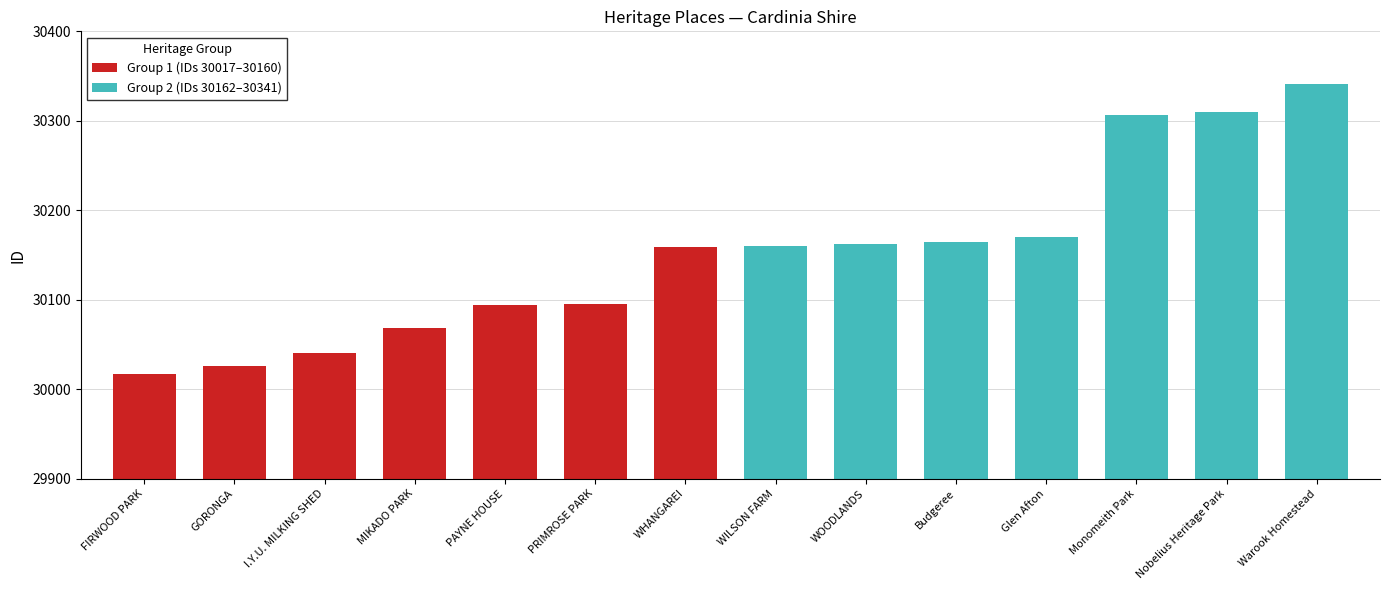

Rank the series by their average value, from highest to lowest.

Group 2 (IDs 30162–30341), Group 1 (IDs 30017–30160)